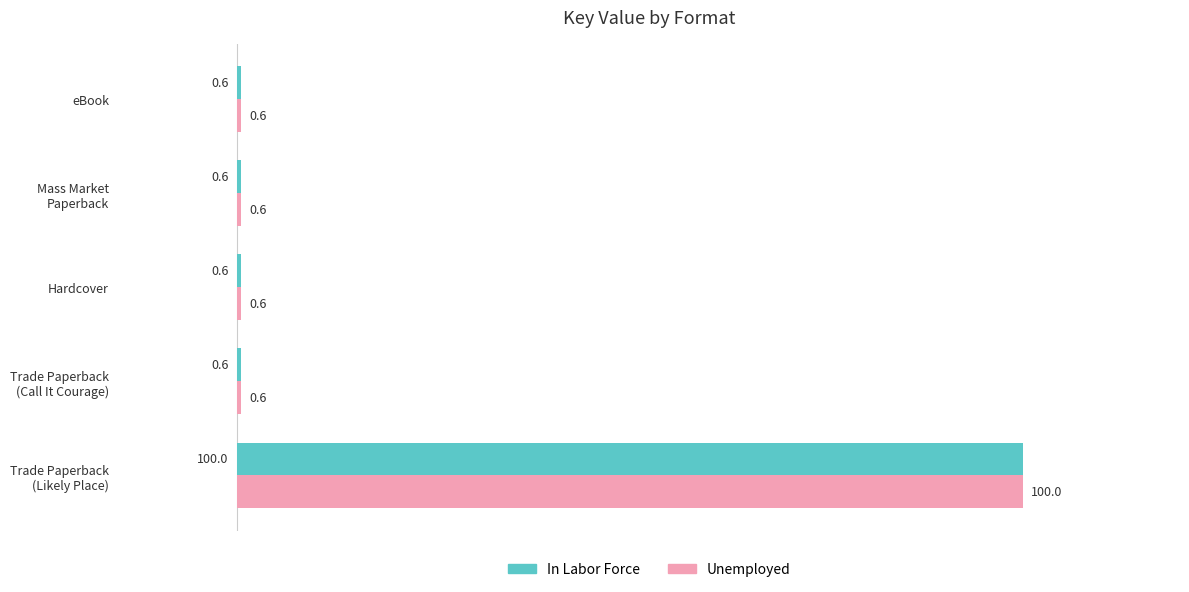

What is the average value of the Unemployed series?

20.5